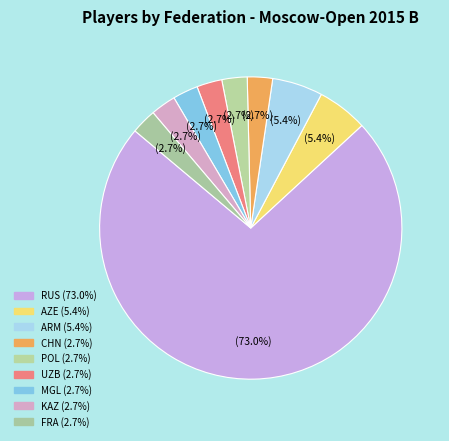

Which has a higher value, KAZ or AZE?

AZE